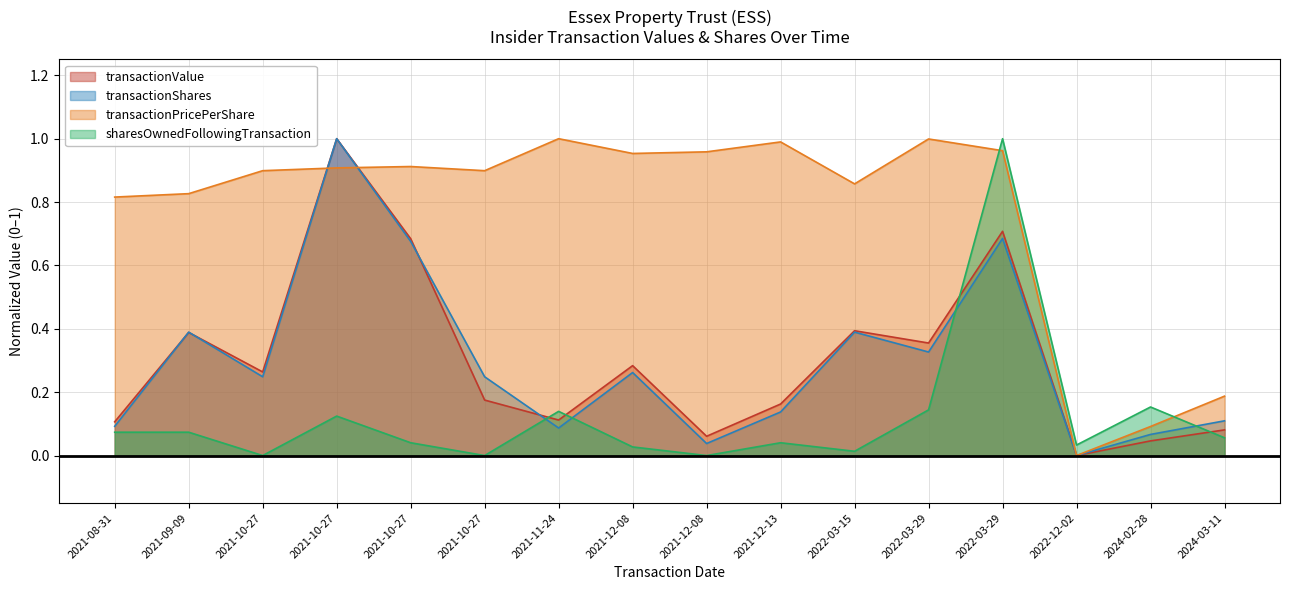

How many interior local peaks does the transactionPricePerShare series have?

4